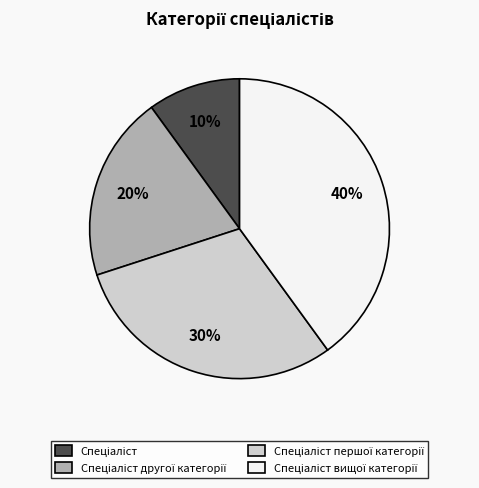

Is there any slice that represents more than half of the pie?

No